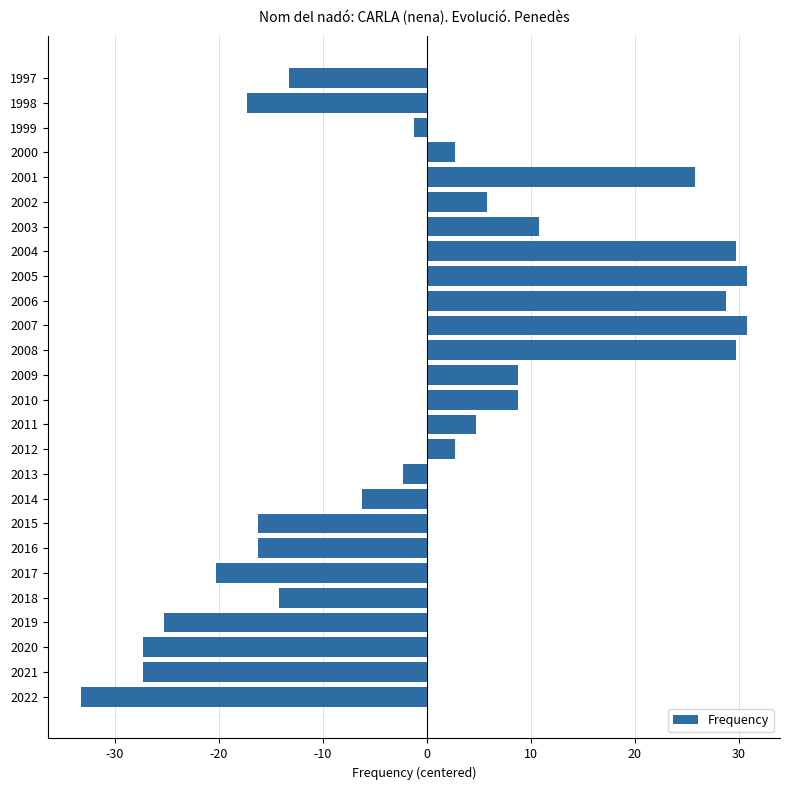

How many values are below zero?

13